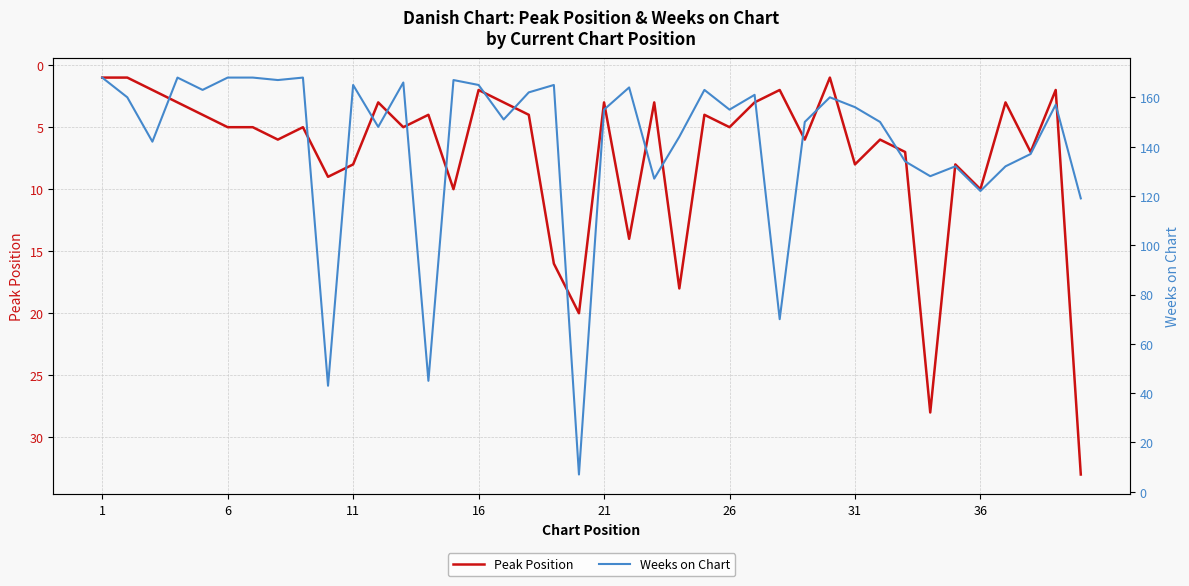

How many lines are shown in the chart?

2